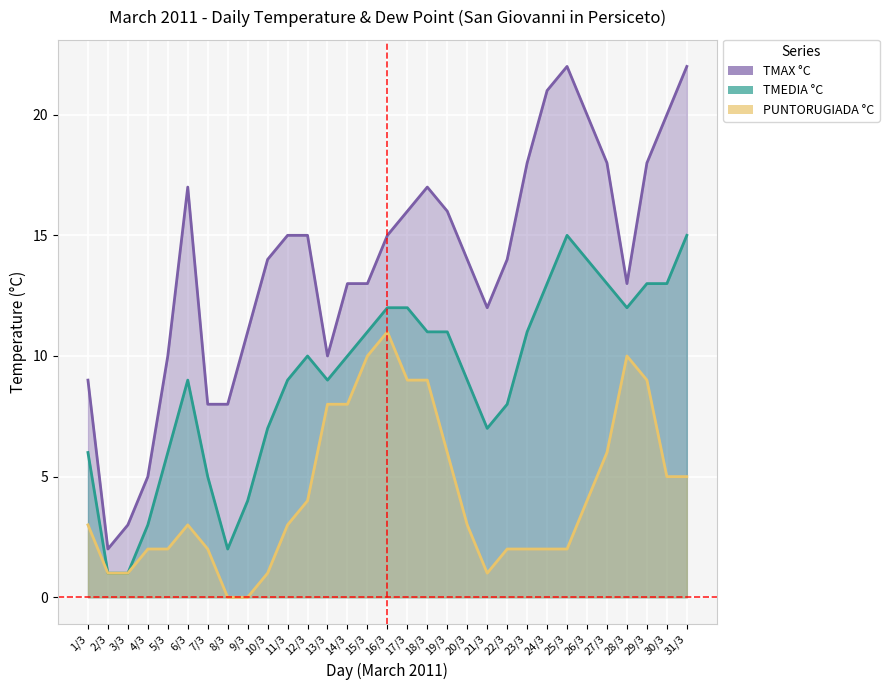

What is the sum of the TMEDIA °C values at 12/3 and 22/3?

18